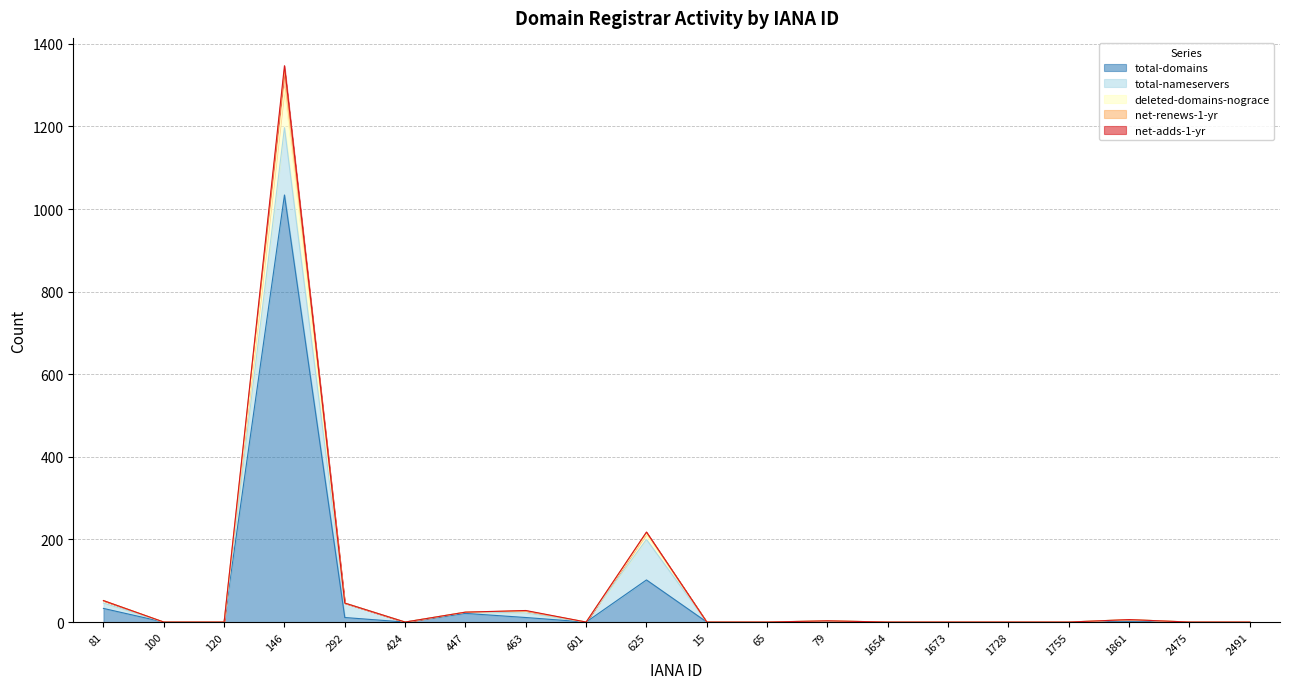

What is the sum of all total-domains values?

1214